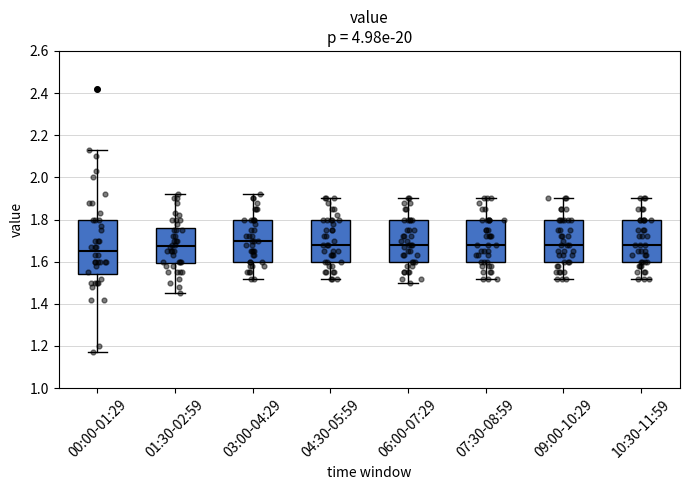

Reading left to right, read every box against the y-axis: the position of its median line, the range the box covers, and the ends of its whiskers. The values are not printed on the chart, so give them approximately, as read against the axis.

00:00-01:29: median 1.66, box 1.54 to 1.80, whiskers 1.18 to 2.14
01:30-02:59: median 1.68, box 1.60 to 1.76, whiskers 1.46 to 1.92
03:00-04:29: median 1.70, box 1.60 to 1.80, whiskers 1.52 to 1.92
04:30-05:59: median 1.68, box 1.60 to 1.80, whiskers 1.52 to 1.90
06:00-07:29: median 1.68, box 1.60 to 1.80, whiskers 1.50 to 1.90
07:30-08:59: median 1.68, box 1.60 to 1.80, whiskers 1.52 to 1.90
09:00-10:29: median 1.68, box 1.60 to 1.80, whiskers 1.52 to 1.90
10:30-11:59: median 1.68, box 1.60 to 1.80, whiskers 1.52 to 1.90